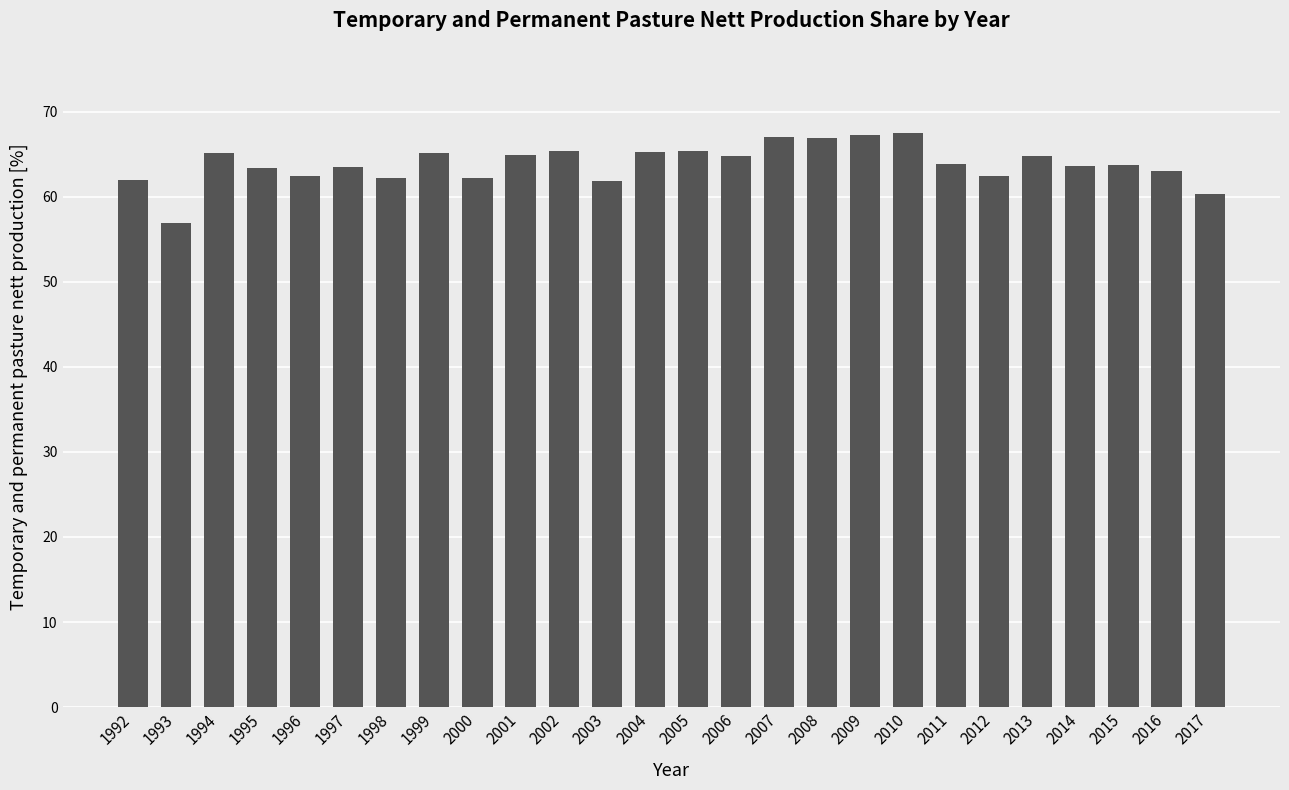

What is the value of the 22nd bar from the left?

64.8